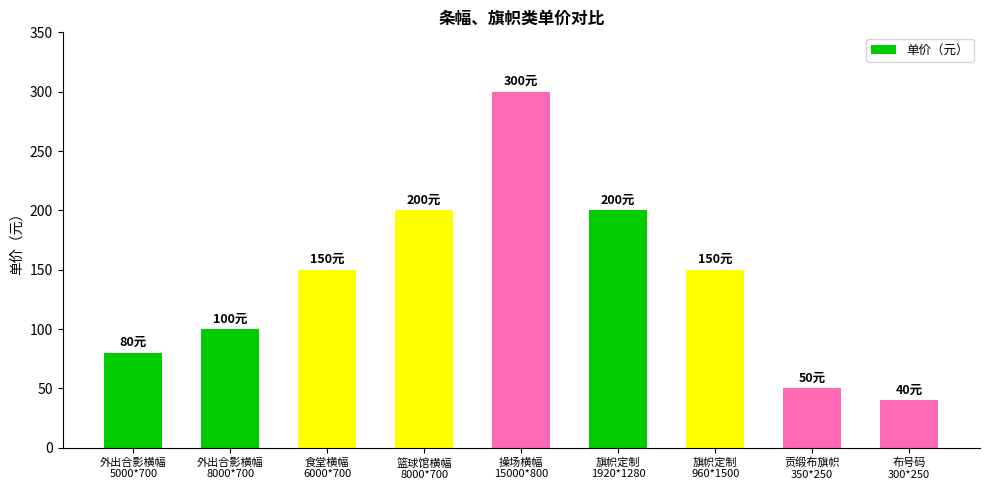

What is the value of the 5th bar from the left?

300